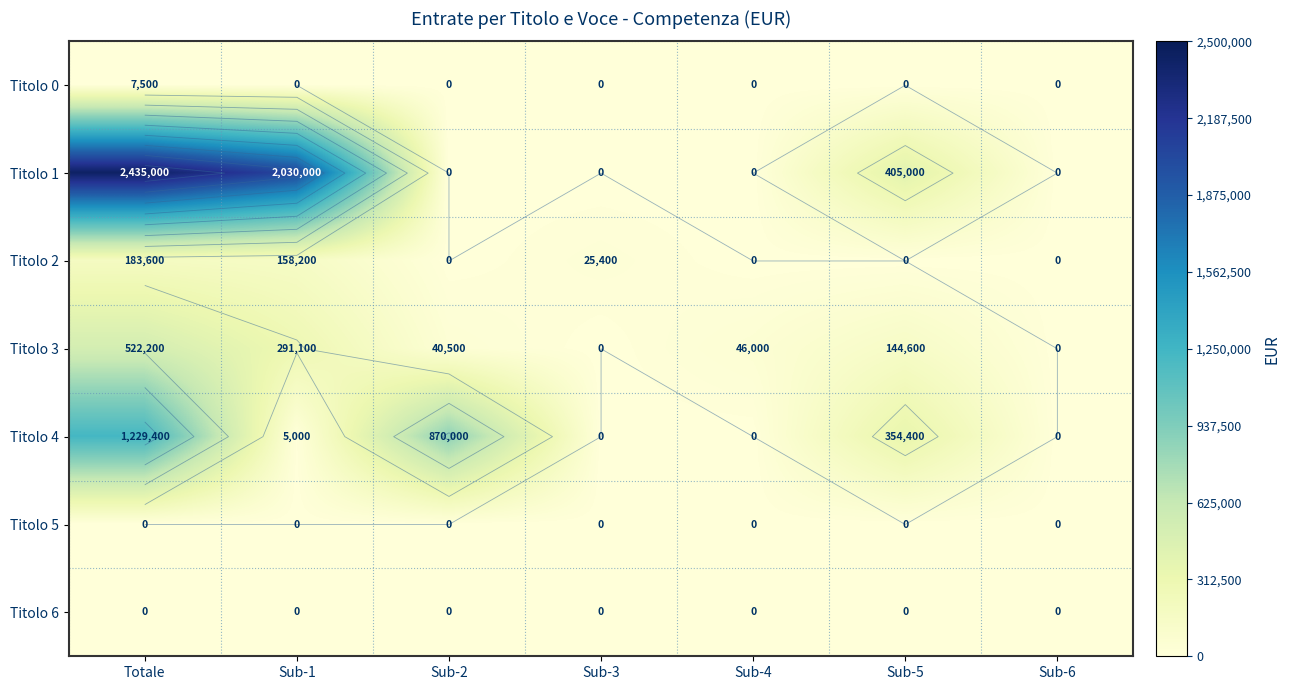

The value of Titolo 5 at Totale is 0. True or false?

True